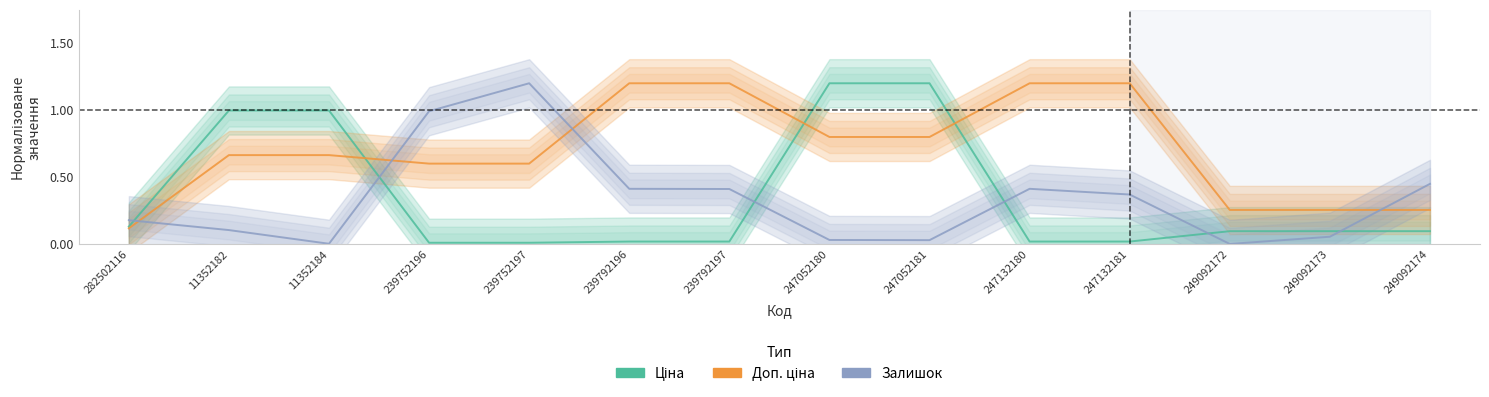

What is the difference between the second highest and second lowest values in the Ціна series?

1.2